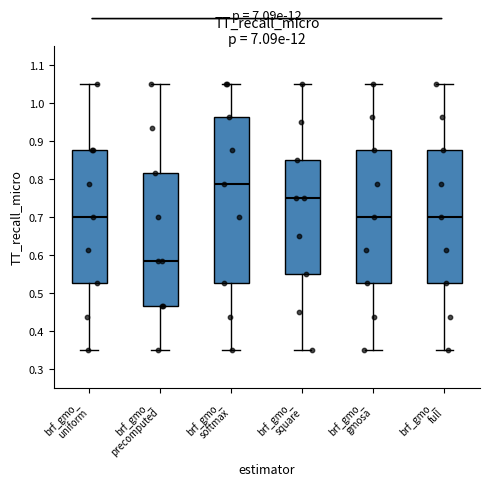

Reading left to right, read every box against the y-axis: the position of its median line, the range the box covers, and the ends of its whiskers. The values are not printed on the chart, so give them approximately, as read against the axis.

brf_gmo_ uniform: median 0.70, box 0.53 to 0.88, whiskers 0.35 to 1.05
brf_gmo_ precomputed: median 0.58, box 0.47 to 0.82, whiskers 0.35 to 1.05
brf_gmo_ softmax: median 0.79, box 0.53 to 0.96, whiskers 0.35 to 1.05
brf_gmo_ square: median 0.75, box 0.55 to 0.85, whiskers 0.35 to 1.05
brf_gmo_ gmosa: median 0.70, box 0.53 to 0.88, whiskers 0.35 to 1.05
brf_gmo_ full: median 0.70, box 0.53 to 0.88, whiskers 0.35 to 1.05